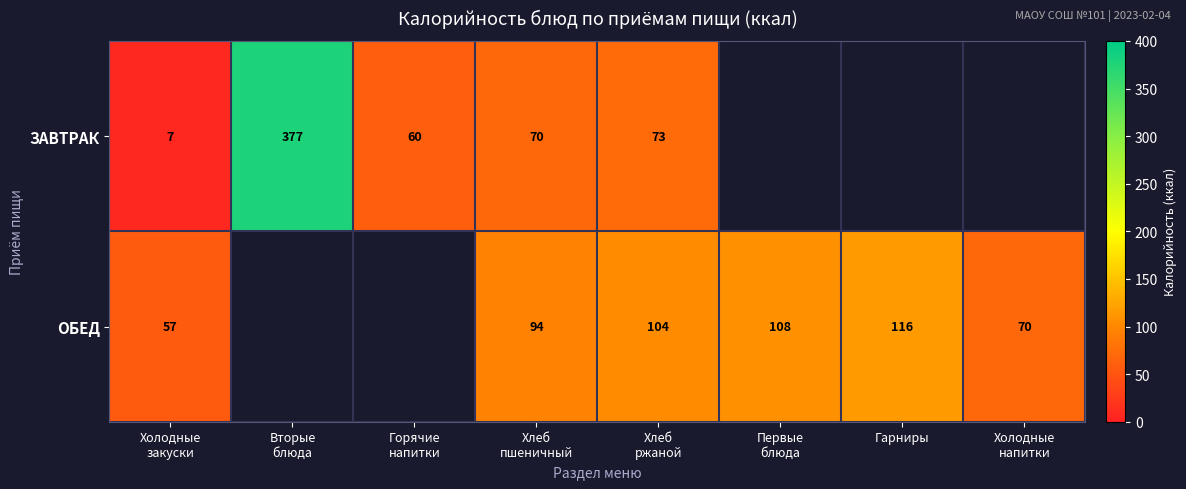

The ОБЕД series shows 116 at Гарниры. True or false?

True